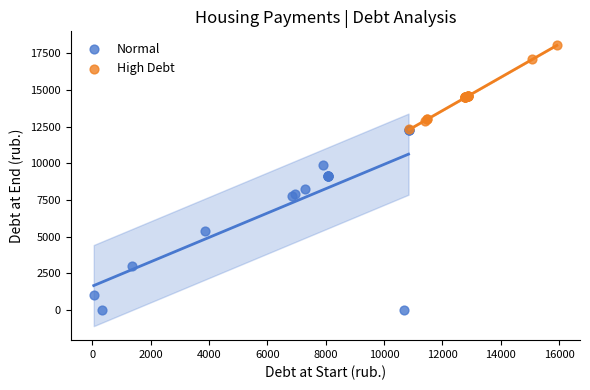

Which series contains the highest Y value?

High Debt